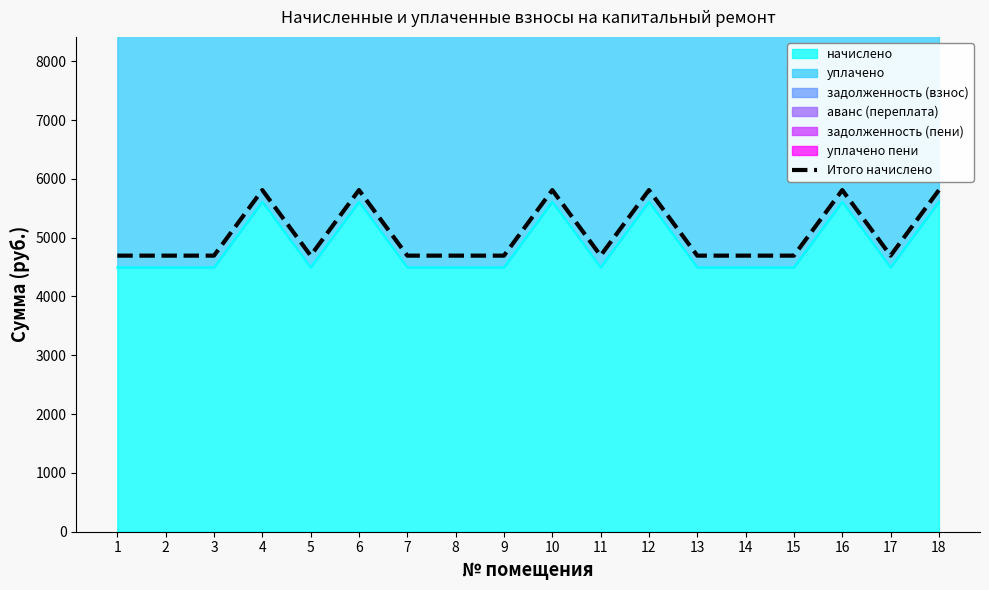

What is the sum of the values at 11 and 1?

9389.2